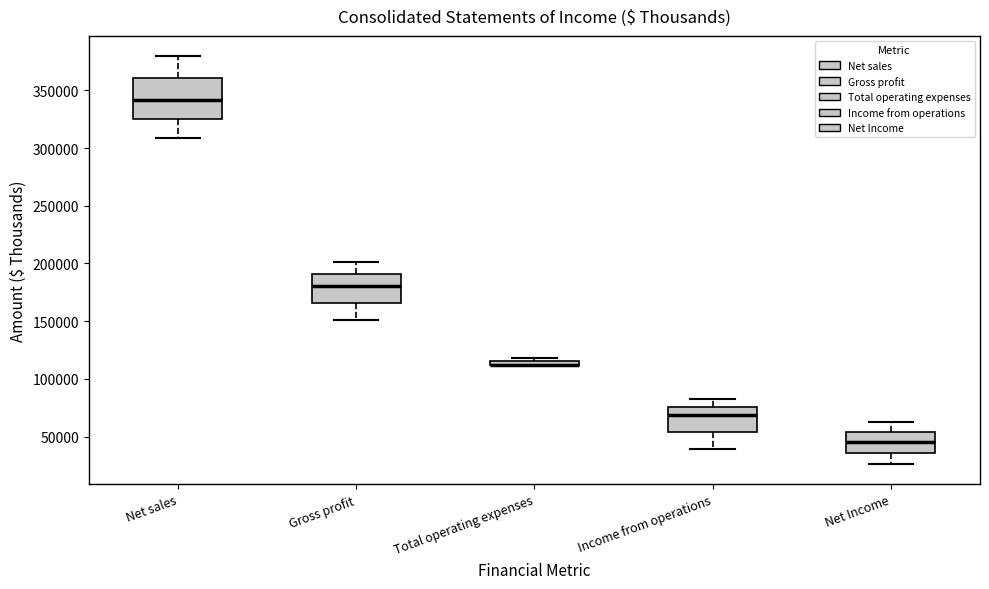

Where is the upper edge of the box for Income from operations on the y-axis? The values are not printed on the chart, so give them approximately, as read against the axis.

75000